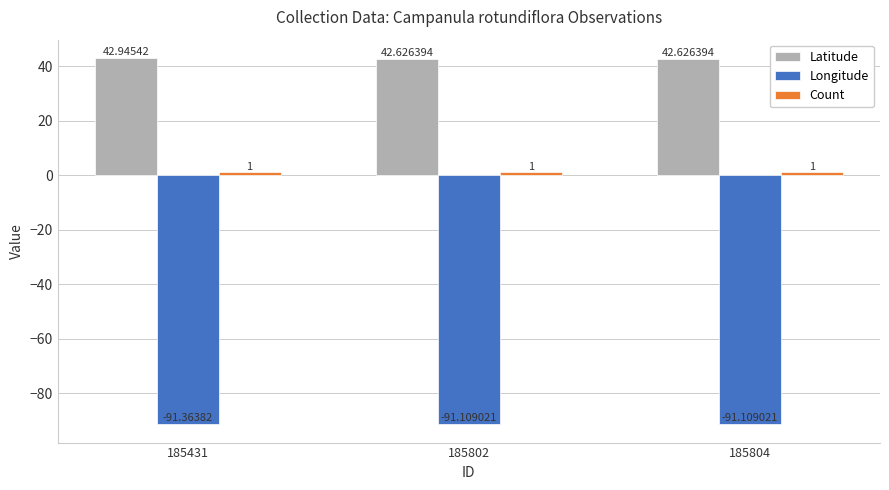

Which series changed the most between 185431 and 185802?

Latitude